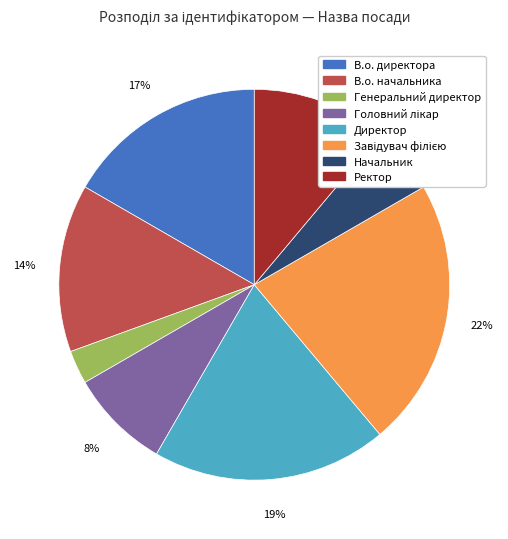

How many slices are in this pie chart?

8